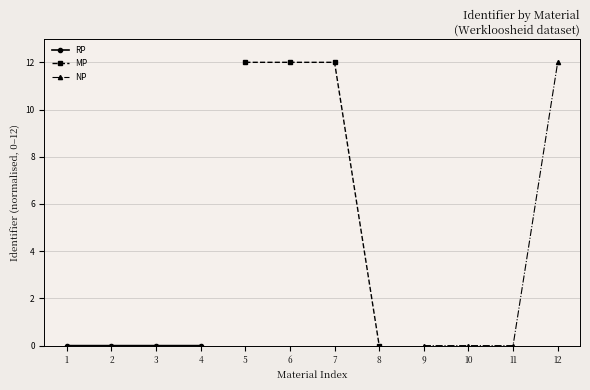

The value of MP at 7 is 12.0. True or false?

True